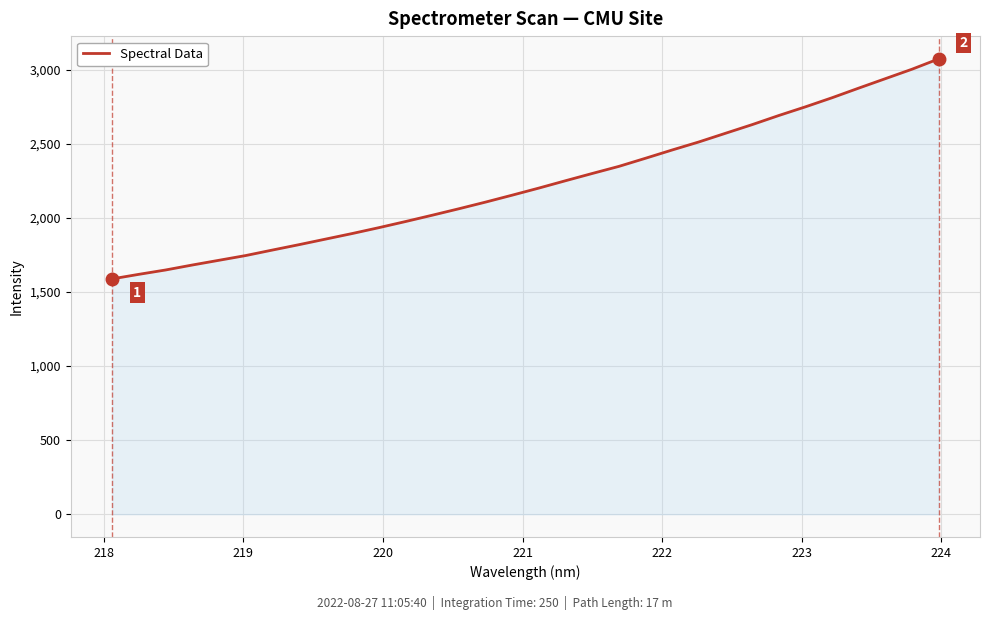

What is the maximum value shown in the chart?

3072.1